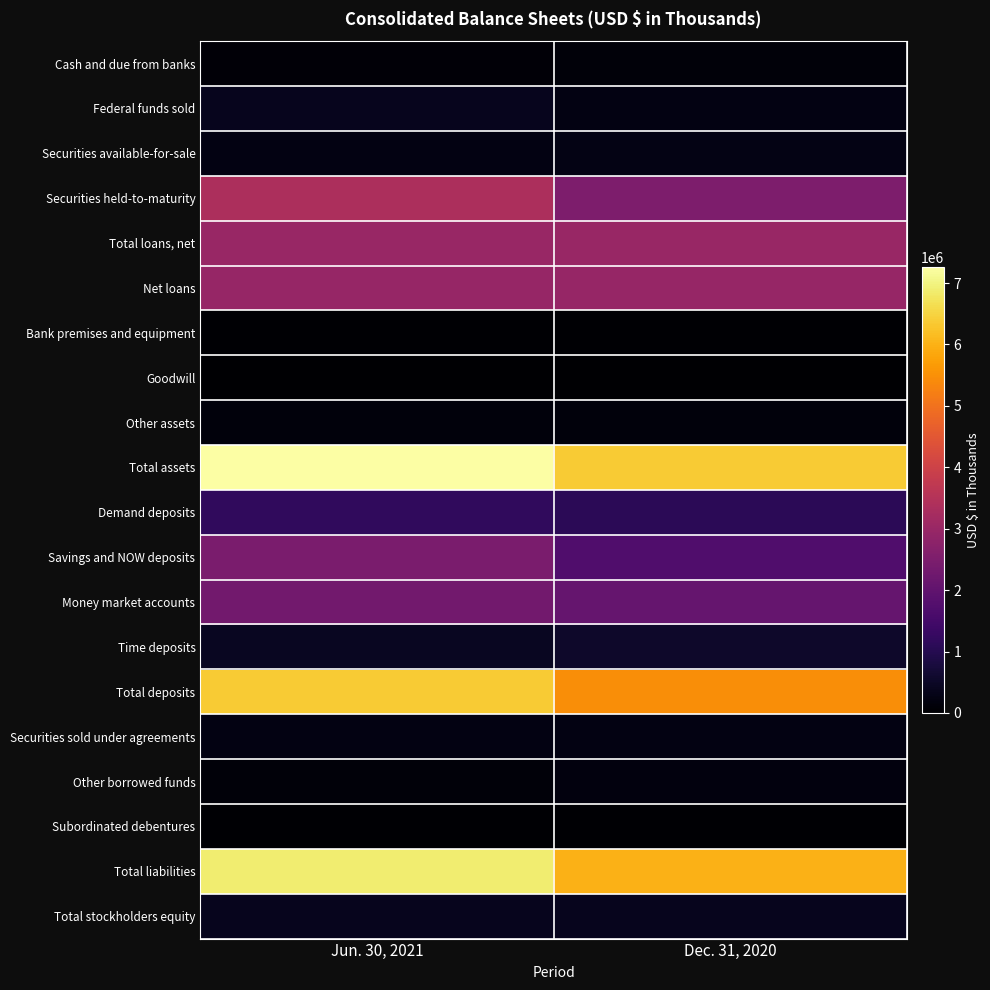

Reading left to right, what are all the values shown in this chart?

Cash and due from banks: Jun. 30, 2021=101001	Dec. 31, 2020=136735
Federal funds sold: Jun. 30, 2021=384454	Dec. 31, 2020=237265
Securities available-for-sale: Jun. 30, 2021=232033	Dec. 31, 2020=282448
Securities held-to-maturity: Jun. 30, 2021=3350561	Dec. 31, 2020=2509088
Total loans, net: Jun. 30, 2021=2999133	Dec. 31, 2020=2995829
Net loans: Jun. 30, 2021=2964184	Dec. 31, 2020=2960343
Bank premises and equipment: Jun. 30, 2021=40824	Dec. 31, 2020=39062
Goodwill: Jun. 30, 2021=2714	Dec. 31, 2020=2714
Other assets: Jun. 30, 2021=161830	Dec. 31, 2020=162867
Total assets: Jun. 30, 2021=7264014	Dec. 31, 2020=6358834
Demand deposits: Jun. 30, 2021=1183266	Dec. 31, 2020=1103878
Savings and NOW deposits: Jun. 30, 2021=2454287	Dec. 31, 2020=1728092
Money market accounts: Jun. 30, 2021=2302147	Dec. 31, 2020=2074108
Time deposits: Jun. 30, 2021=433479	Dec. 31, 2020=546143
Total deposits: Jun. 30, 2021=6373179	Dec. 31, 2020=5452221
Securities sold under agreements: Jun. 30, 2021=248302	Dec. 31, 2020=232090
Other borrowed funds: Jun. 30, 2021=119029	Dec. 31, 2020=177009
Subordinated debentures: Jun. 30, 2021=36083	Dec. 31, 2020=36083
Total liabilities: Jun. 30, 2021=6871459	Dec. 31, 2020=5988425
Total stockholders equity: Jun. 30, 2021=392555	Dec. 31, 2020=370409